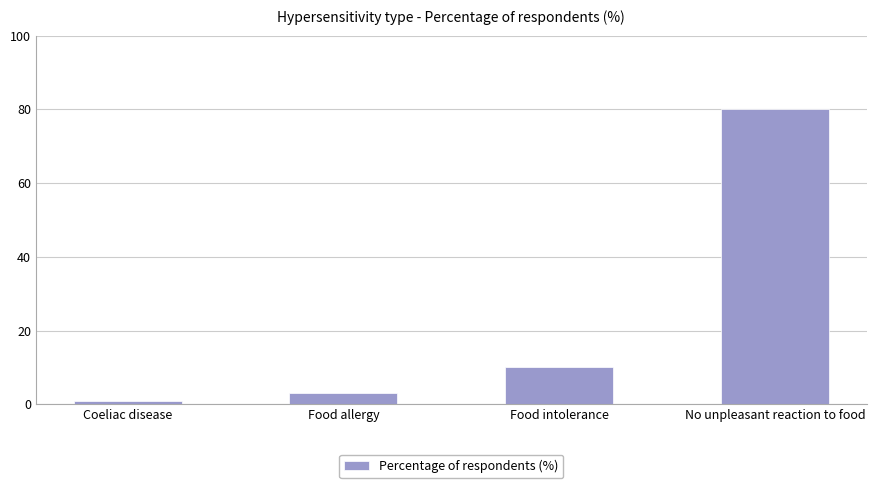

What is the change in value from Food intolerance to No unpleasant reaction to food?

+70